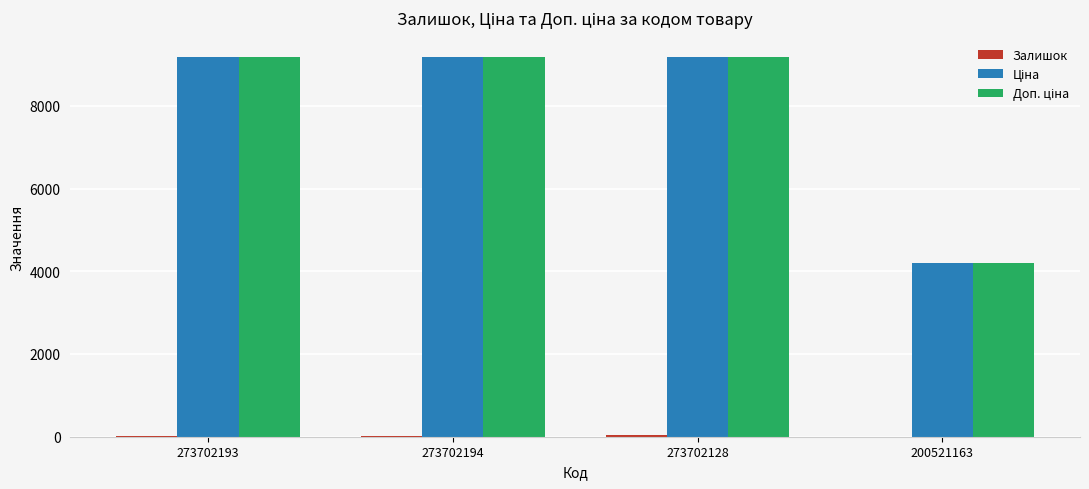

What is the greatest value displayed?

9185.9